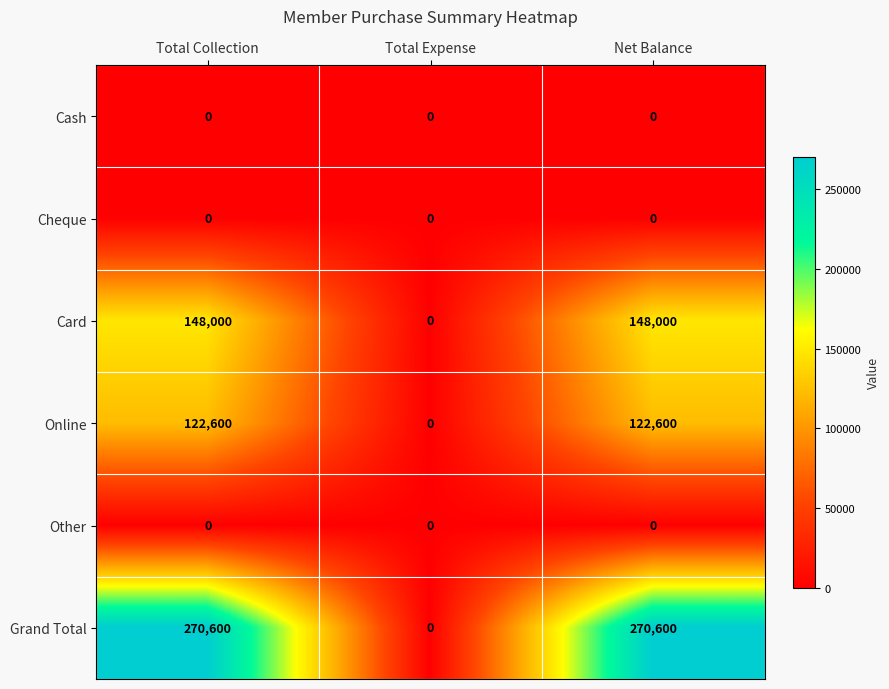

Reading right to left, transcribe all the data shown in this chart.

Cash: Net Balance=0	Total Expense=0	Total Collection=0
Cheque: Net Balance=0	Total Expense=0	Total Collection=0
Card: Net Balance=148000	Total Expense=0	Total Collection=148000
Online: Net Balance=122600	Total Expense=0	Total Collection=122600
Other: Net Balance=0	Total Expense=0	Total Collection=0
Grand Total: Net Balance=270600	Total Expense=0	Total Collection=270600